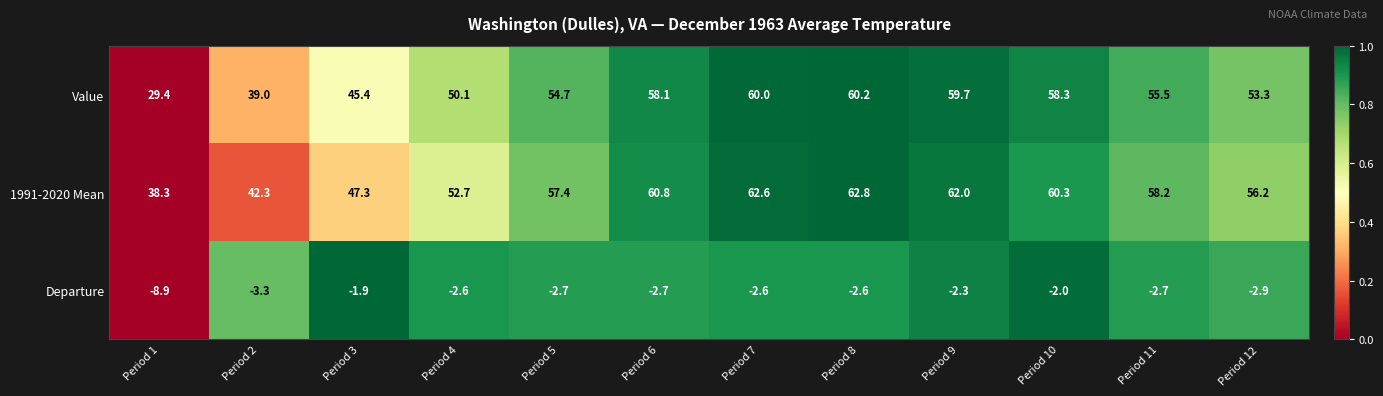

What is the sum of all Departure values?

-37.2